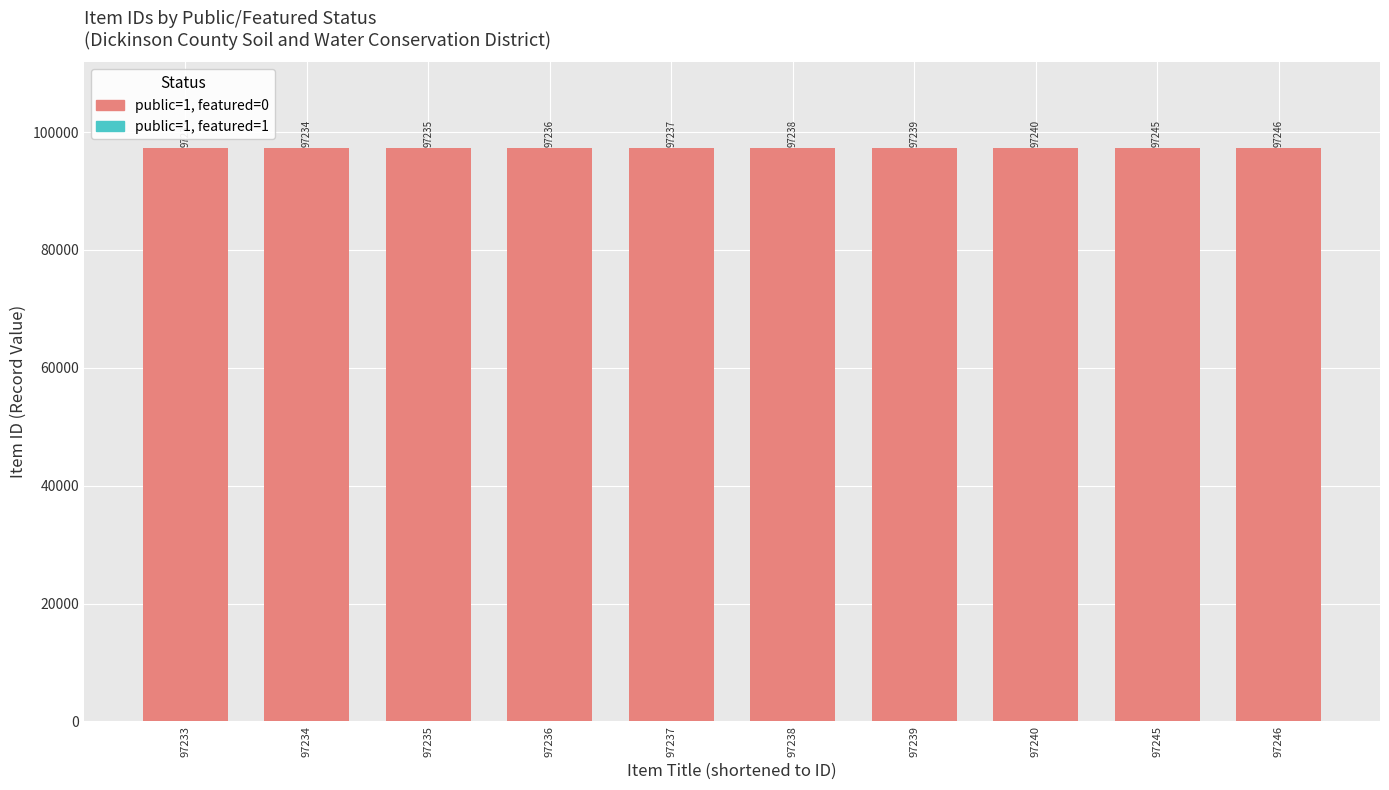

What is the value of the 10th bar from the left?

97246